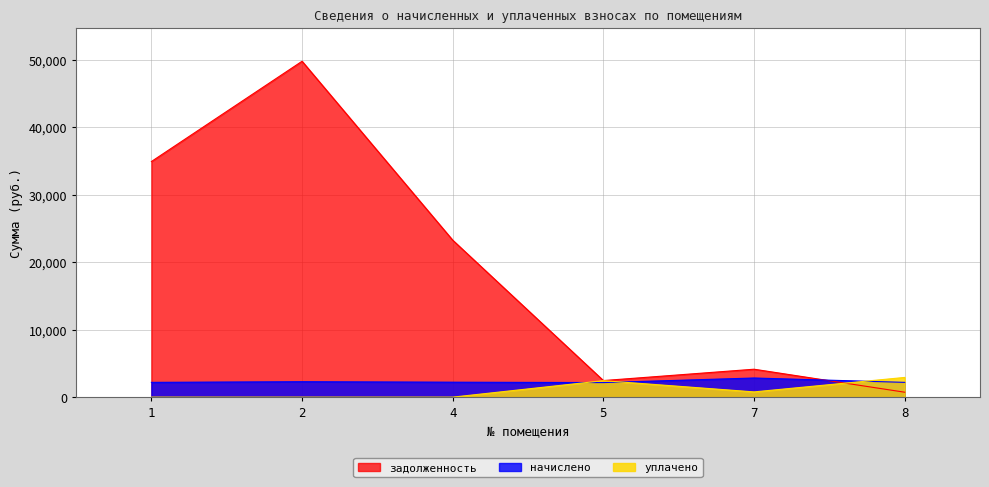

What is the sum of all начислено values?

13864.8